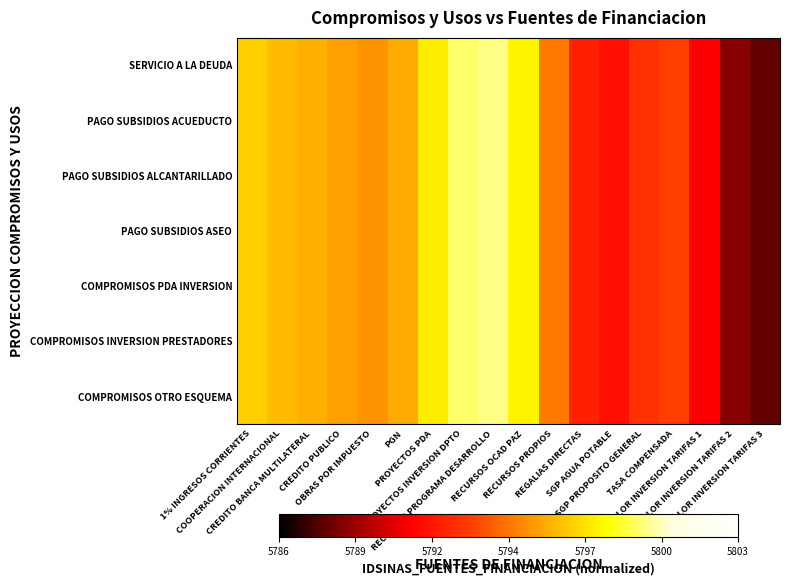

Reading right to left, what are all the values shown in this chart?

SERVICIO A LA DEUDA: VALOR INVERSION TARIFAS 3=0.1	VALOR INVERSION TARIFAS 2=0.1	VALOR INVERSION TARIFAS 1=0.3	TASA COMPENSADA=0.4	SGP PROPOSITO GENERAL=0.4	SGP AGUA POTABLE=0.3	REGALIAS DIRECTAS=0.4	RECURSOS PROPIOS=0.5	RECURSOS OCAD PAZ=0.7	RECURSOS PROGRAMA DESARROLLO=0.8	PROYECTOS INVERSION DPTO=0.8	PROYECTOS PDA=0.7	PGN=0.6	OBRAS POR IMPUESTO=0.5	CREDITO PUBLICO=0.6	CREDITO BANCA MULTILATERAL=0.6	COOPERACION INTERNACIONAL=0.6	1% INGRESOS CORRIENTES=0.6
PAGO SUBSIDIOS ACUEDUCTO: VALOR INVERSION TARIFAS 3=0.1	VALOR INVERSION TARIFAS 2=0.1	VALOR INVERSION TARIFAS 1=0.3	TASA COMPENSADA=0.4	SGP PROPOSITO GENERAL=0.4	SGP AGUA POTABLE=0.3	REGALIAS DIRECTAS=0.4	RECURSOS PROPIOS=0.5	RECURSOS OCAD PAZ=0.7	RECURSOS PROGRAMA DESARROLLO=0.8	PROYECTOS INVERSION DPTO=0.8	PROYECTOS PDA=0.7	PGN=0.6	OBRAS POR IMPUESTO=0.5	CREDITO PUBLICO=0.6	CREDITO BANCA MULTILATERAL=0.6	COOPERACION INTERNACIONAL=0.6	1% INGRESOS CORRIENTES=0.6
PAGO SUBSIDIOS ALCANTARILLADO: VALOR INVERSION TARIFAS 3=0.1	VALOR INVERSION TARIFAS 2=0.1	VALOR INVERSION TARIFAS 1=0.3	TASA COMPENSADA=0.4	SGP PROPOSITO GENERAL=0.4	SGP AGUA POTABLE=0.3	REGALIAS DIRECTAS=0.4	RECURSOS PROPIOS=0.5	RECURSOS OCAD PAZ=0.7	RECURSOS PROGRAMA DESARROLLO=0.8	PROYECTOS INVERSION DPTO=0.8	PROYECTOS PDA=0.7	PGN=0.6	OBRAS POR IMPUESTO=0.5	CREDITO PUBLICO=0.6	CREDITO BANCA MULTILATERAL=0.6	COOPERACION INTERNACIONAL=0.6	1% INGRESOS CORRIENTES=0.6
PAGO SUBSIDIOS ASEO: VALOR INVERSION TARIFAS 3=0.1	VALOR INVERSION TARIFAS 2=0.1	VALOR INVERSION TARIFAS 1=0.3	TASA COMPENSADA=0.4	SGP PROPOSITO GENERAL=0.4	SGP AGUA POTABLE=0.3	REGALIAS DIRECTAS=0.4	RECURSOS PROPIOS=0.5	RECURSOS OCAD PAZ=0.7	RECURSOS PROGRAMA DESARROLLO=0.8	PROYECTOS INVERSION DPTO=0.8	PROYECTOS PDA=0.7	PGN=0.6	OBRAS POR IMPUESTO=0.5	CREDITO PUBLICO=0.6	CREDITO BANCA MULTILATERAL=0.6	COOPERACION INTERNACIONAL=0.6	1% INGRESOS CORRIENTES=0.6
COMPROMISOS PDA INVERSION: VALOR INVERSION TARIFAS 3=0.1	VALOR INVERSION TARIFAS 2=0.1	VALOR INVERSION TARIFAS 1=0.3	TASA COMPENSADA=0.4	SGP PROPOSITO GENERAL=0.4	SGP AGUA POTABLE=0.3	REGALIAS DIRECTAS=0.4	RECURSOS PROPIOS=0.5	RECURSOS OCAD PAZ=0.7	RECURSOS PROGRAMA DESARROLLO=0.8	PROYECTOS INVERSION DPTO=0.8	PROYECTOS PDA=0.7	PGN=0.6	OBRAS POR IMPUESTO=0.5	CREDITO PUBLICO=0.6	CREDITO BANCA MULTILATERAL=0.6	COOPERACION INTERNACIONAL=0.6	1% INGRESOS CORRIENTES=0.6
COMPROMISOS INVERSION PRESTADORES: VALOR INVERSION TARIFAS 3=0.1	VALOR INVERSION TARIFAS 2=0.1	VALOR INVERSION TARIFAS 1=0.3	TASA COMPENSADA=0.4	SGP PROPOSITO GENERAL=0.4	SGP AGUA POTABLE=0.3	REGALIAS DIRECTAS=0.4	RECURSOS PROPIOS=0.5	RECURSOS OCAD PAZ=0.7	RECURSOS PROGRAMA DESARROLLO=0.8	PROYECTOS INVERSION DPTO=0.8	PROYECTOS PDA=0.7	PGN=0.6	OBRAS POR IMPUESTO=0.5	CREDITO PUBLICO=0.6	CREDITO BANCA MULTILATERAL=0.6	COOPERACION INTERNACIONAL=0.6	1% INGRESOS CORRIENTES=0.6
COMPROMISOS OTRO ESQUEMA: VALOR INVERSION TARIFAS 3=0.1	VALOR INVERSION TARIFAS 2=0.1	VALOR INVERSION TARIFAS 1=0.3	TASA COMPENSADA=0.4	SGP PROPOSITO GENERAL=0.4	SGP AGUA POTABLE=0.3	REGALIAS DIRECTAS=0.4	RECURSOS PROPIOS=0.5	RECURSOS OCAD PAZ=0.7	RECURSOS PROGRAMA DESARROLLO=0.8	PROYECTOS INVERSION DPTO=0.8	PROYECTOS PDA=0.7	PGN=0.6	OBRAS POR IMPUESTO=0.5	CREDITO PUBLICO=0.6	CREDITO BANCA MULTILATERAL=0.6	COOPERACION INTERNACIONAL=0.6	1% INGRESOS CORRIENTES=0.6